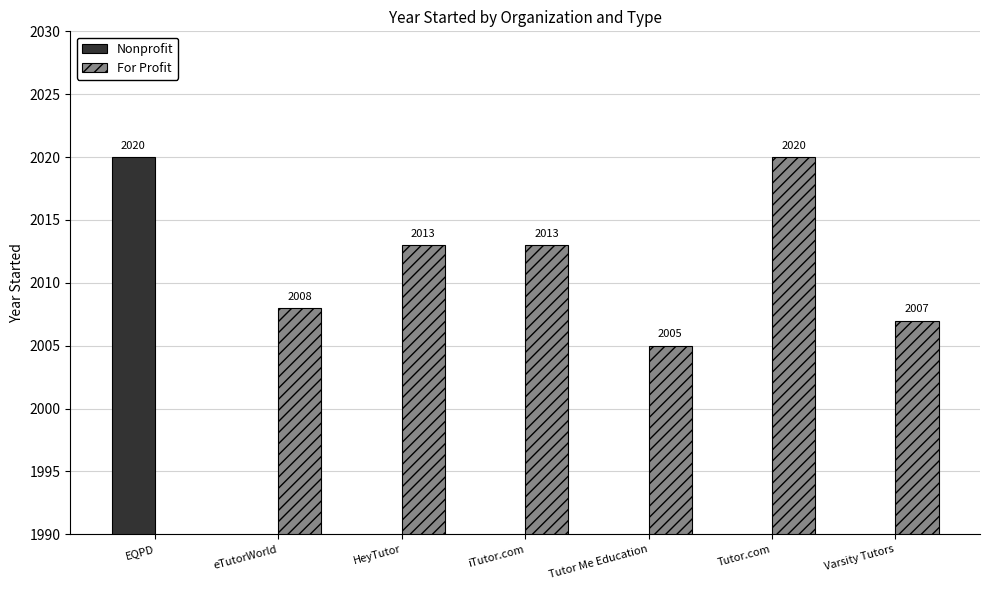

Is the value of For Profit at Varsity Tutors greater than the value of Nonprofit at eTutorWorld?

Yes